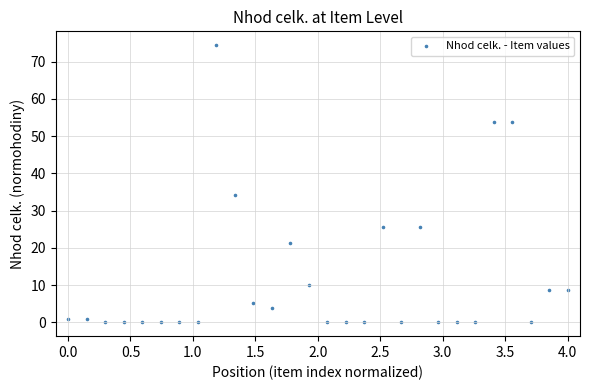

What Y value in the scatter plot is closest to 37?

34.2